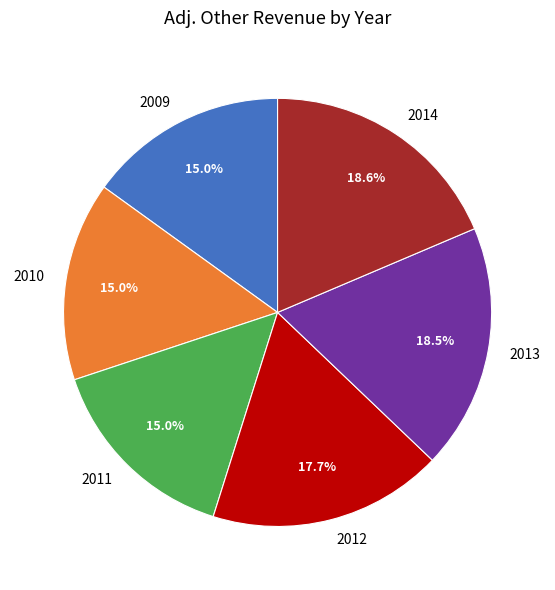

Is there a majority slice in this chart?

No